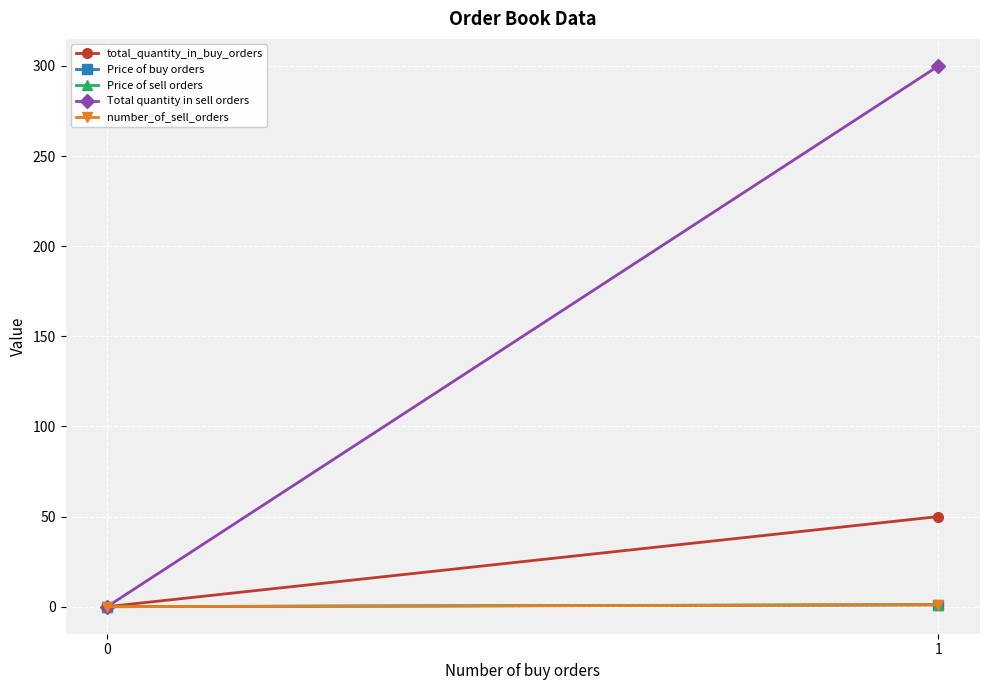

Count the Price of sell orders values in the range 0 to 1.

1